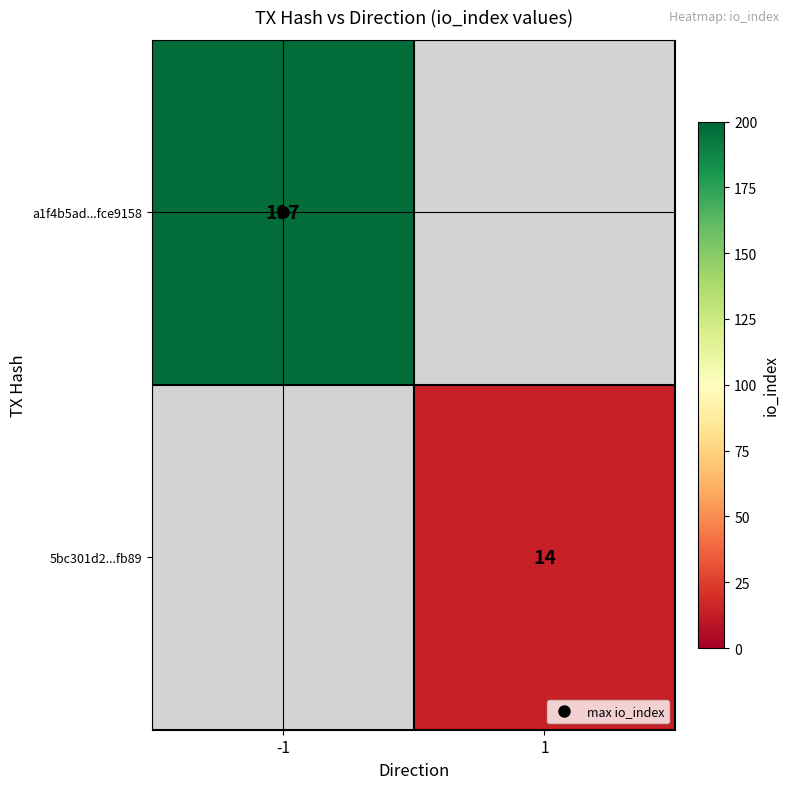

The value of 5bc301d2...fb89 at 1 is 4.5. True or false?

False